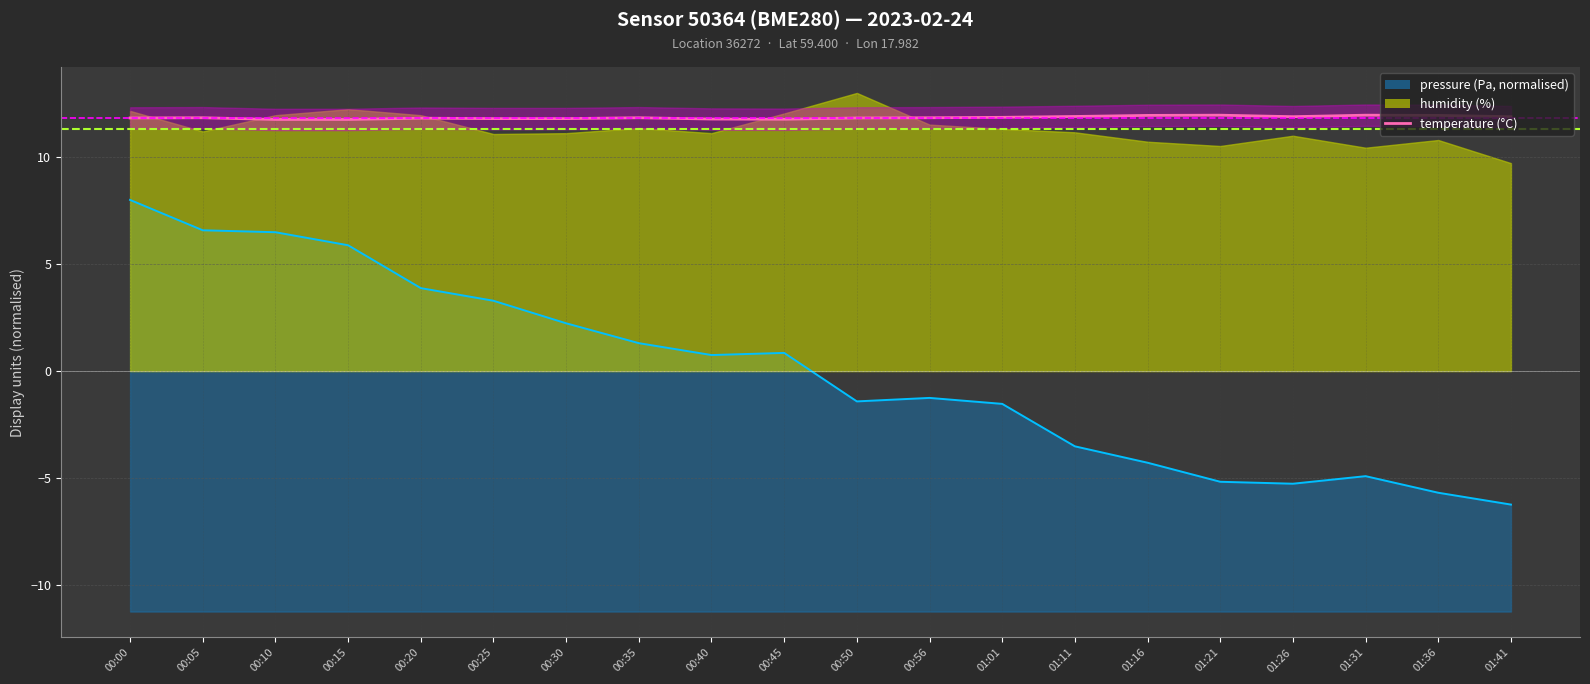

Reading left to right, what are all the values shown in this chart?

11.8	11.8	11.8	11.8	11.8	11.8	11.8	11.8	11.8	11.8	11.8	11.8	11.9	11.9	11.9	12.0	11.9	12.0	11.9	11.9